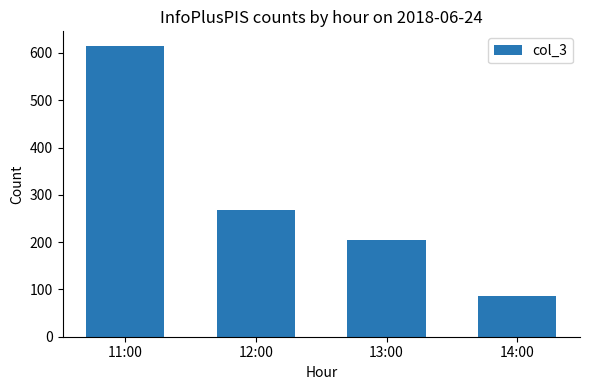

What position from the right is 12:00?

3